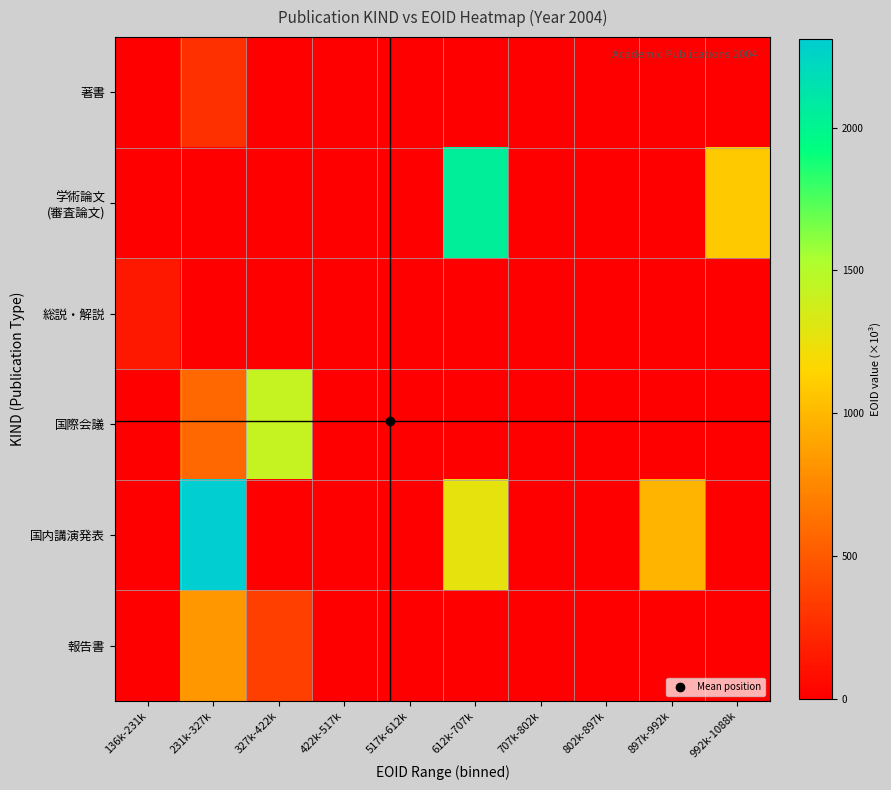

How many data points does each series have?

10